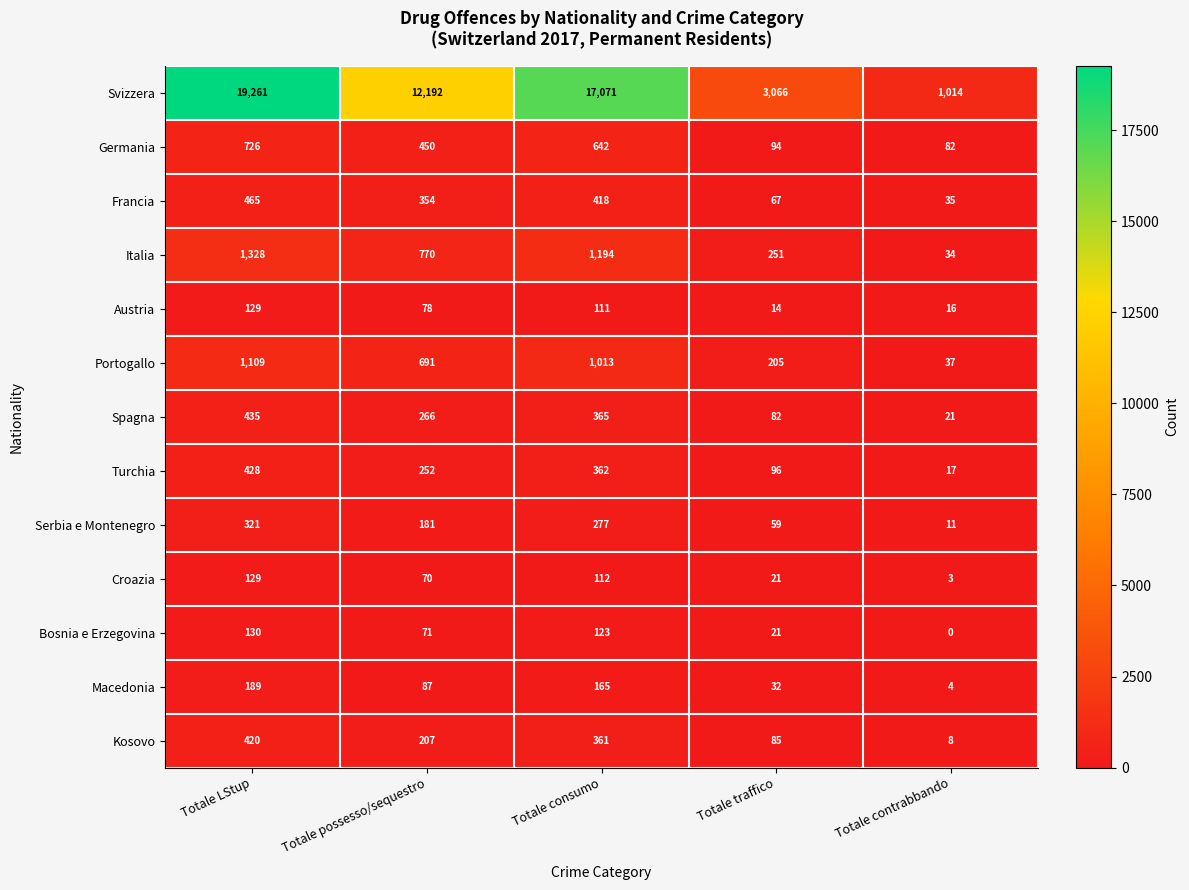

True or false: Bosnia e Erzegovina has a value of 123 at Totale consumo.

True